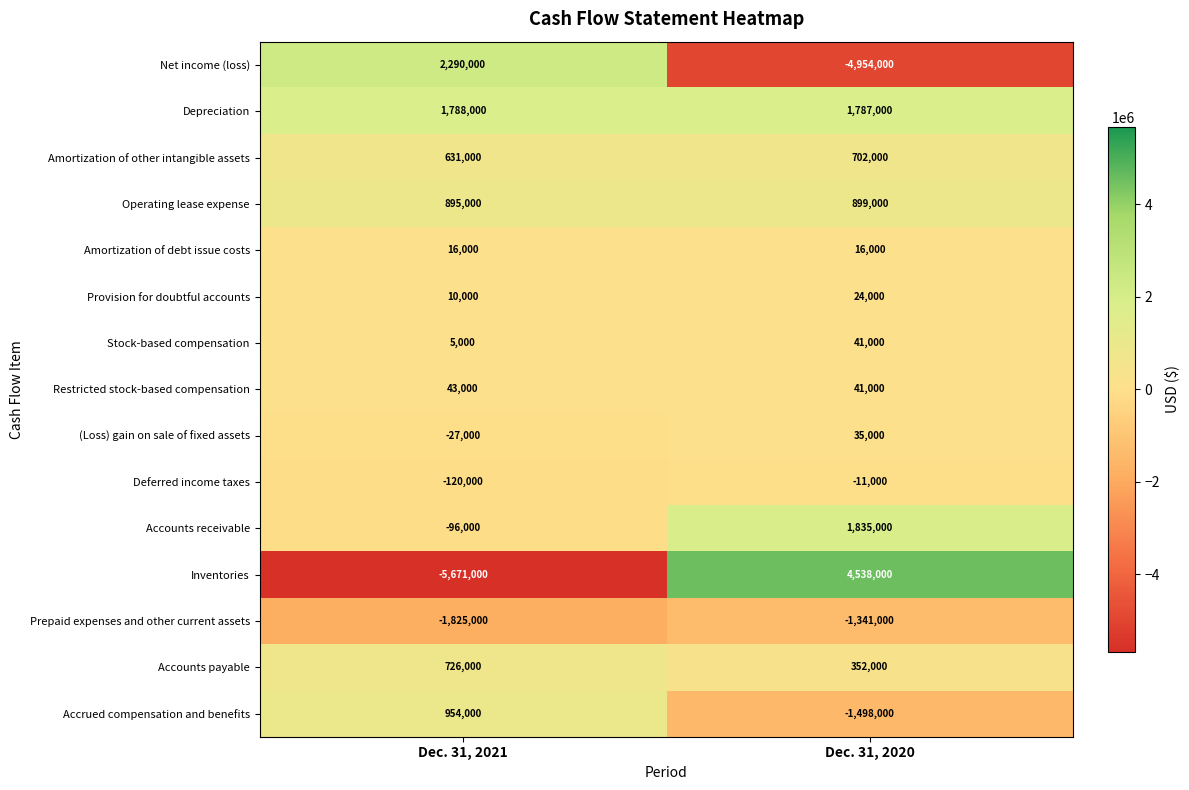

How many distinct data groups are displayed?

15